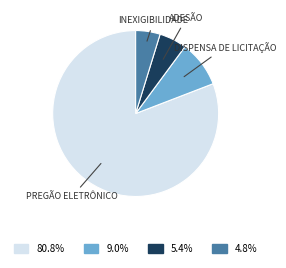

Does any single category account for the majority?

Yes